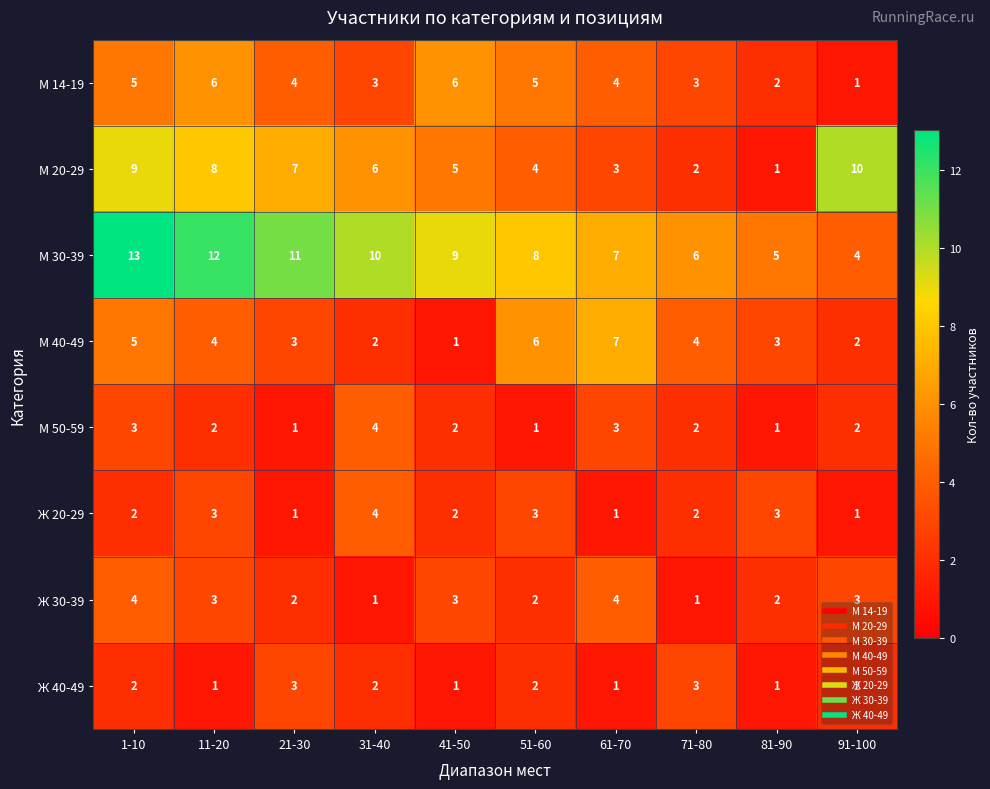

The М 50-59 series shows 4 at 31-40. True or false?

True